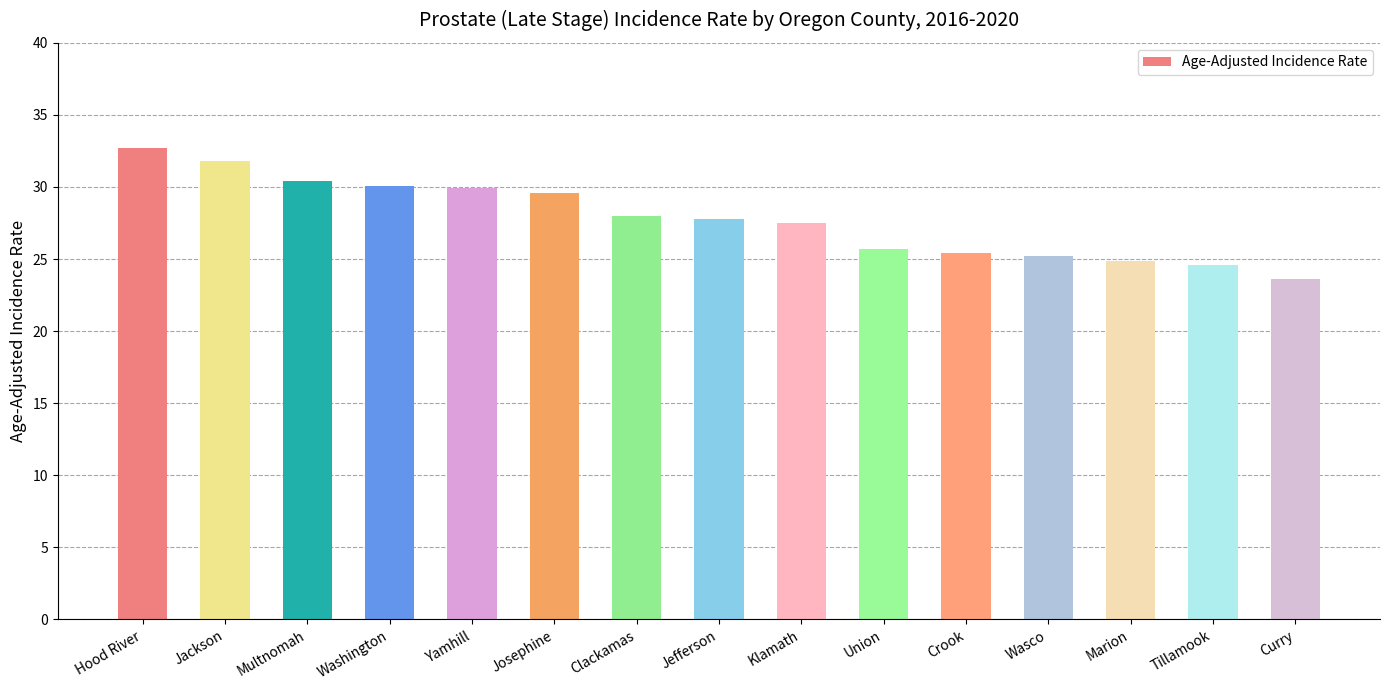

How many bars are there in total?

15